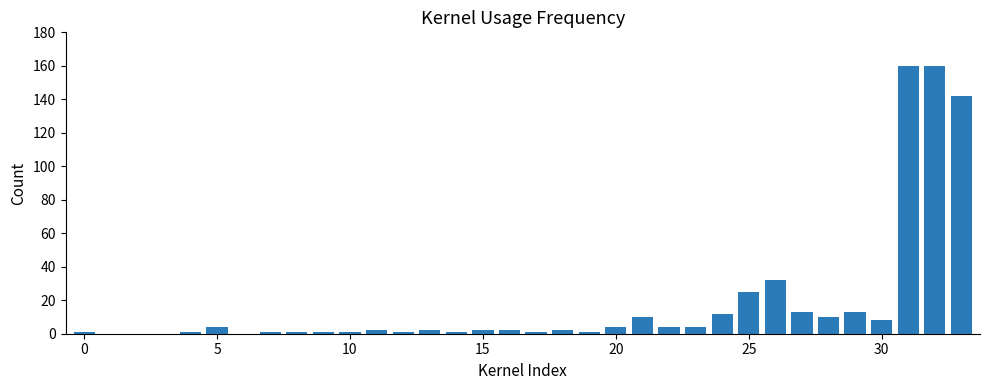

What is the sum of all values?

621